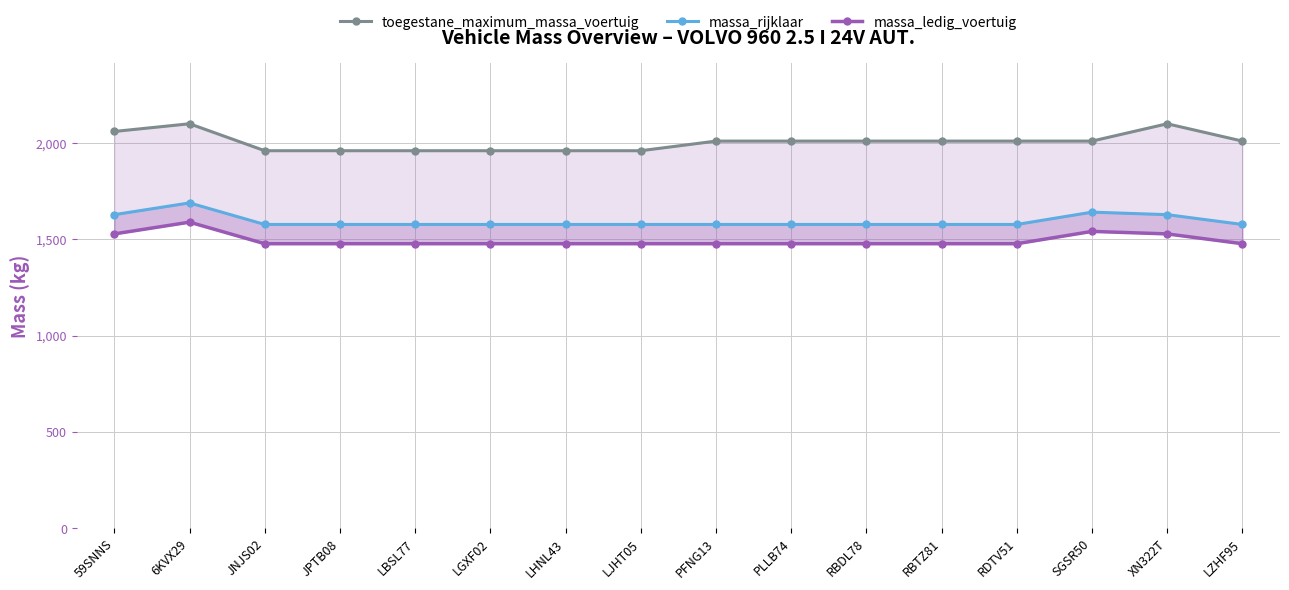

True or false: massa_rijklaar and massa_ledig_voertuig cross at least once.

False